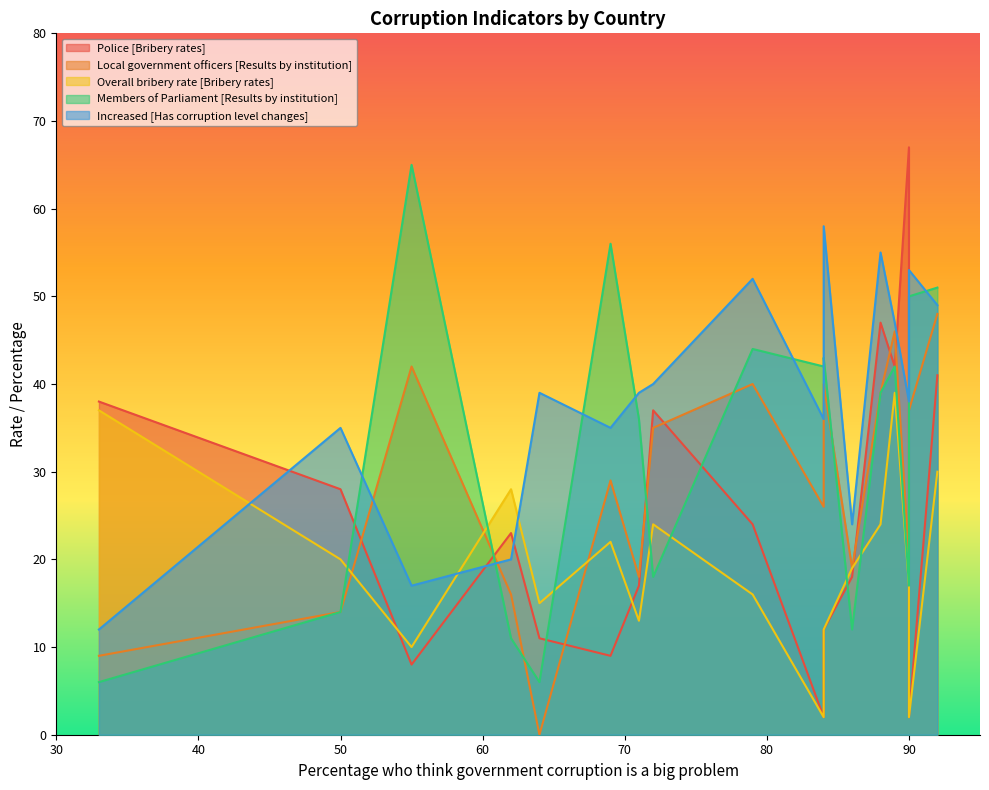

How many lines are shown in the chart?

5